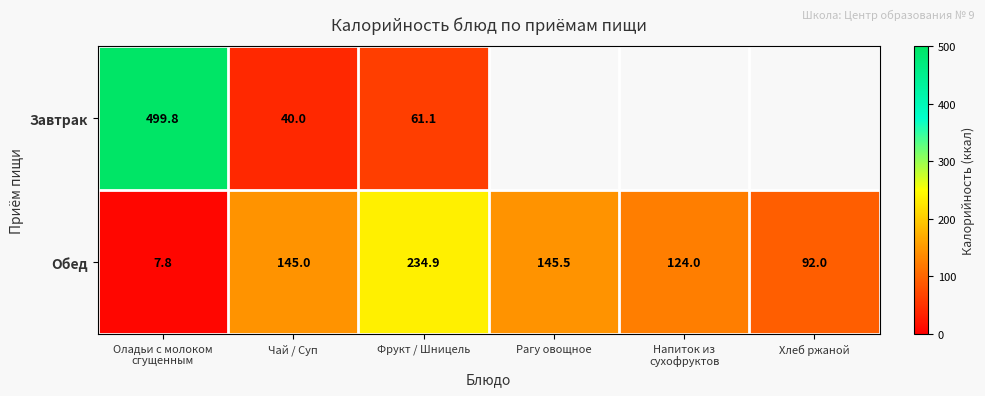

At Чай / Суп, list the series in order from largest to smallest.

Обед, Завтрак